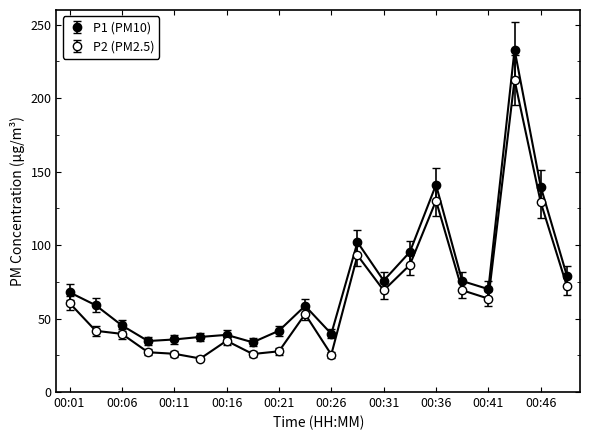

How many lines are shown in the chart?

2